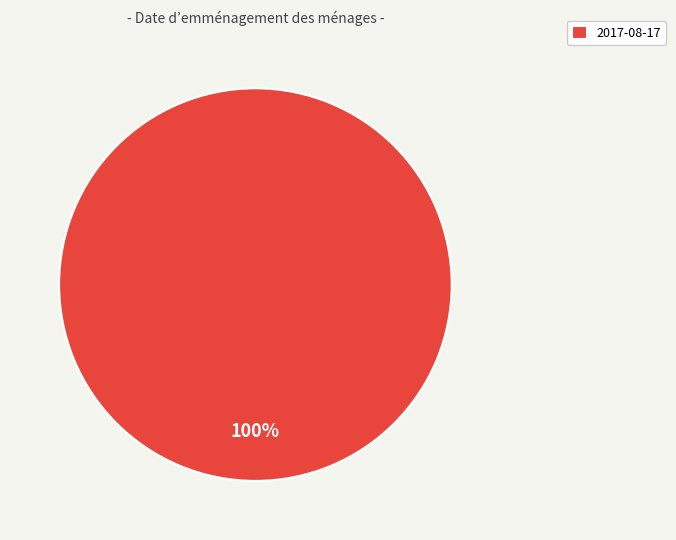

To the nearest percent, what portion does 2017-08-17 represent?

100%